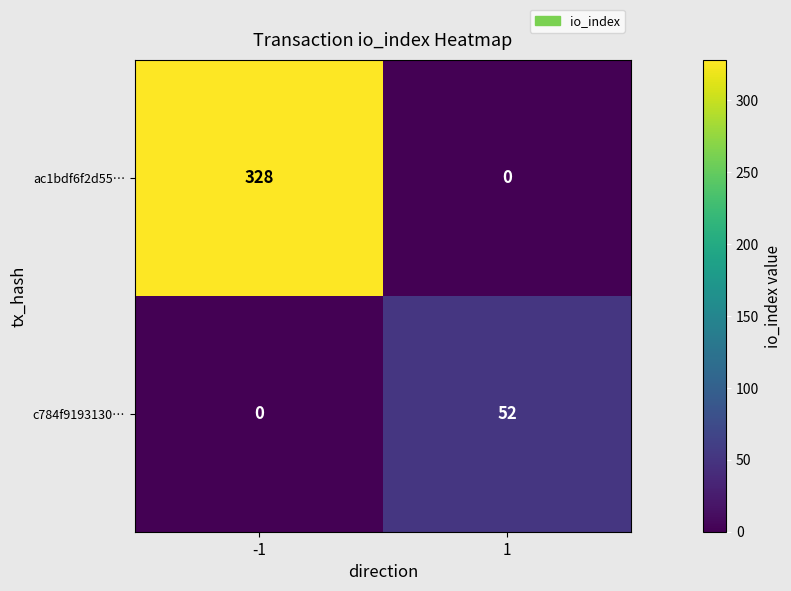

Which series has the largest total across all categories?

ac1bdf6f2d55…